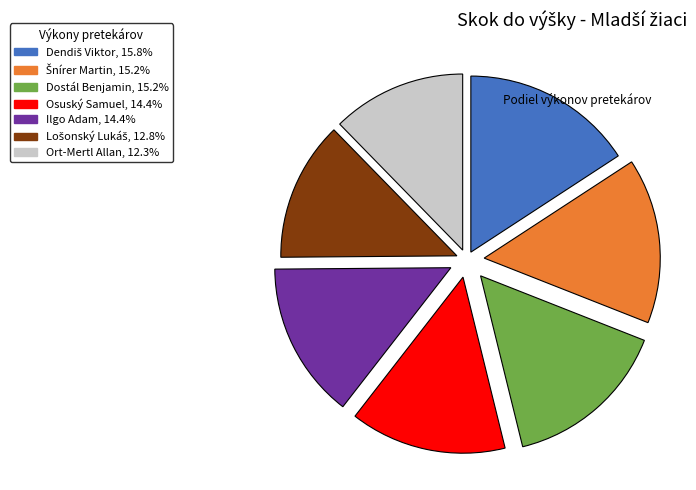

Does Dostál Benjamin account for over 50% of the chart?

No